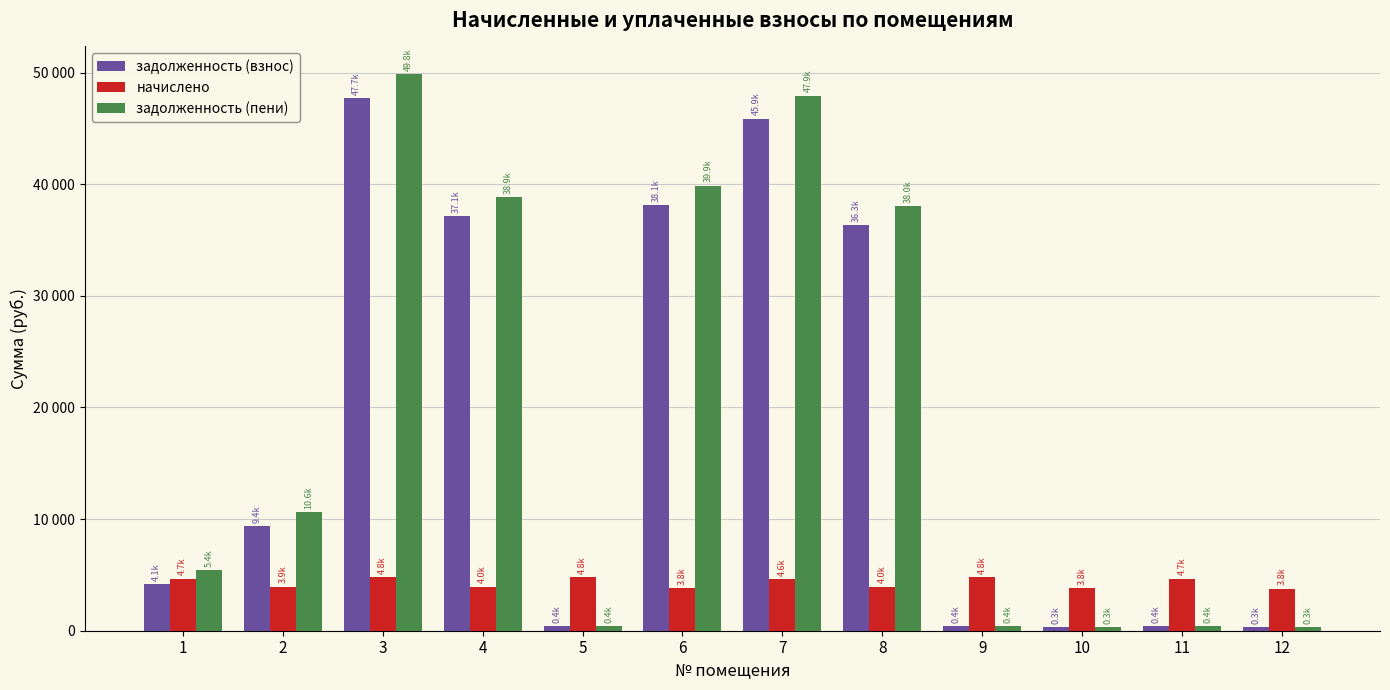

At which category is the sum across all series the highest?

3